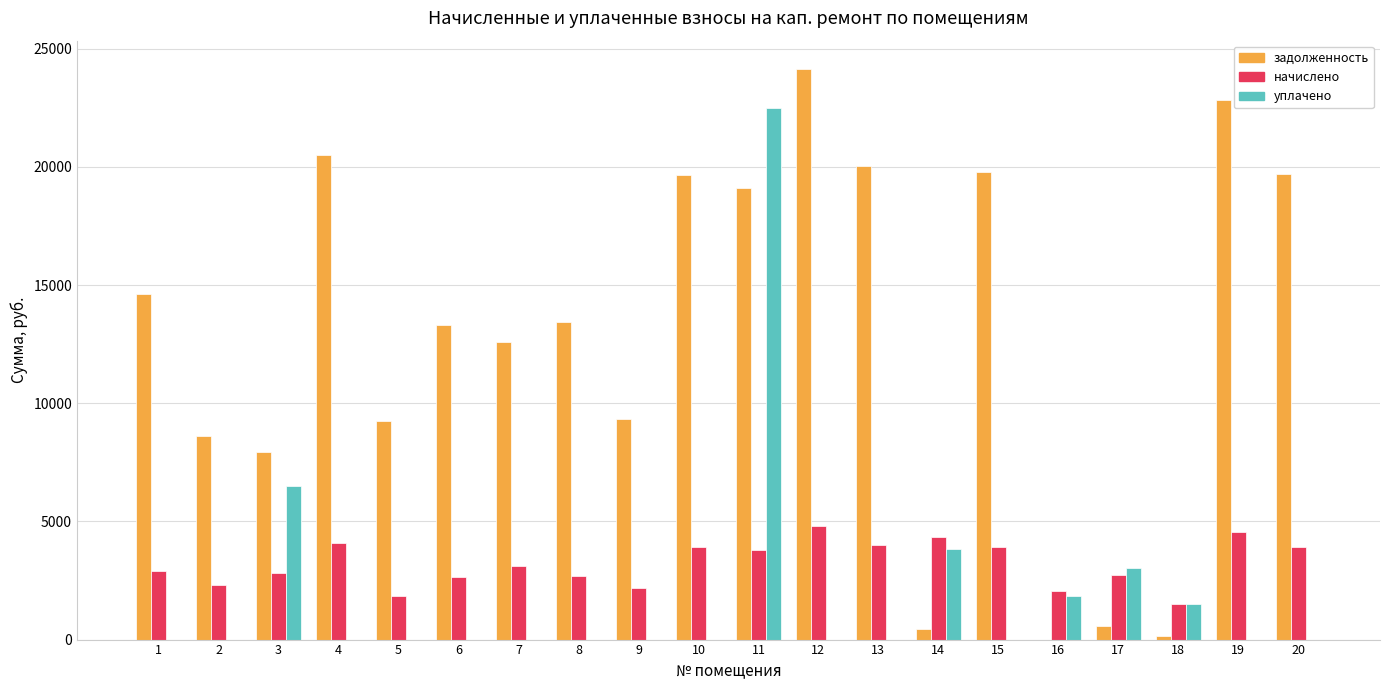

Which series has the largest range (max minus min)?

задолженность